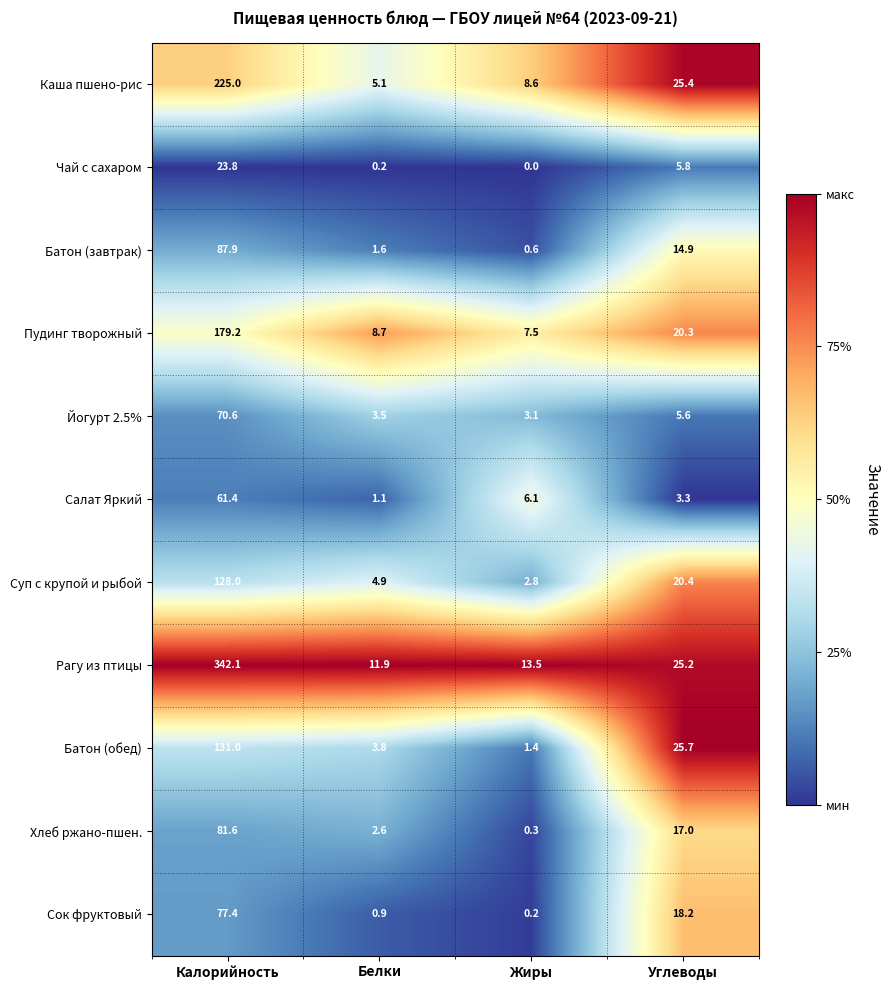

What is the greatest value displayed?

342.1